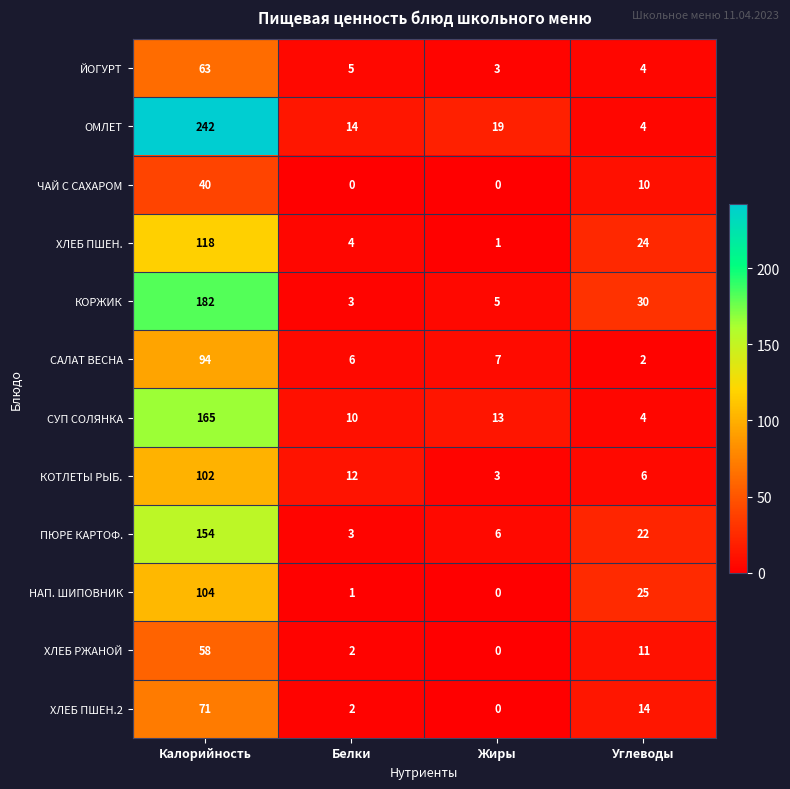

At Калорийность, list the series in order from largest to smallest.

ОМЛЕТ, КОРЖИК, СУП СОЛЯНКА, ПЮРЕ КАРТОФ., ХЛЕБ ПШЕН., НАП. ШИПОВНИК, КОТЛЕТЫ РЫБ., САЛАТ ВЕСНА, ХЛЕБ ПШЕН.2, ЙОГУРТ, ХЛЕБ РЖАНОЙ, ЧАЙ С САХАРОМ